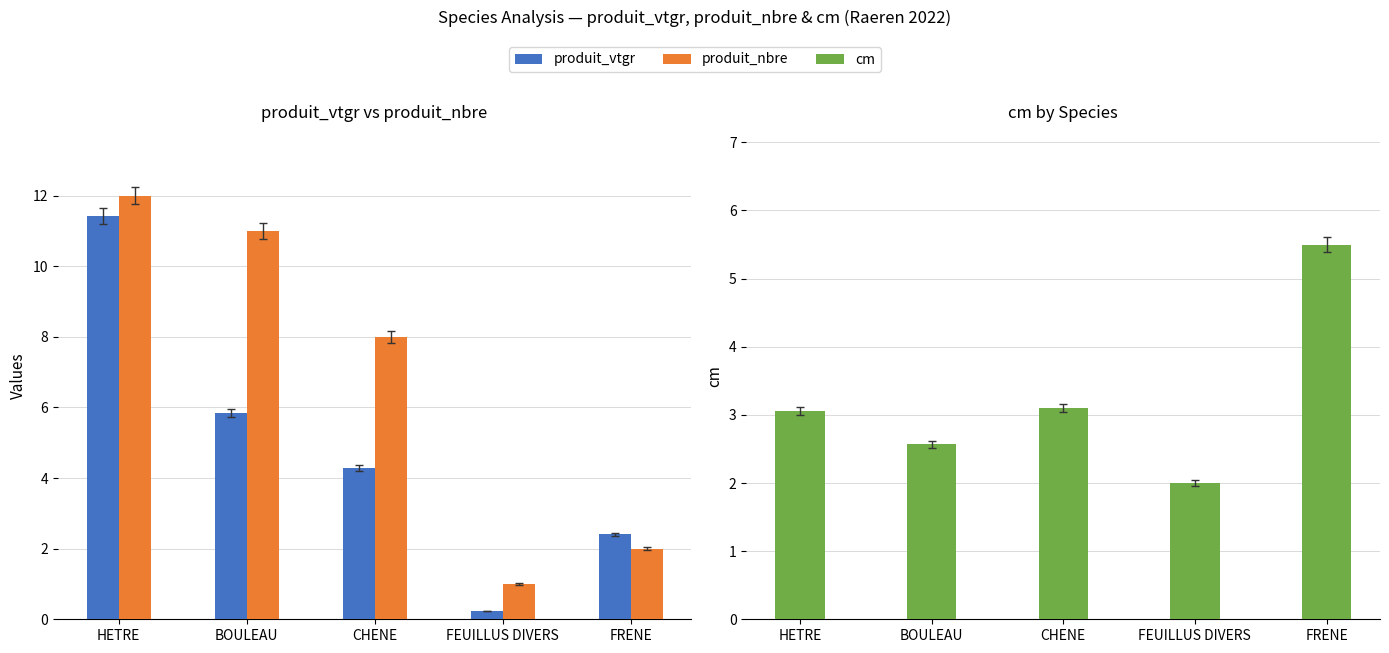

What is the lowest value of the produit_vtgr series?

0.2